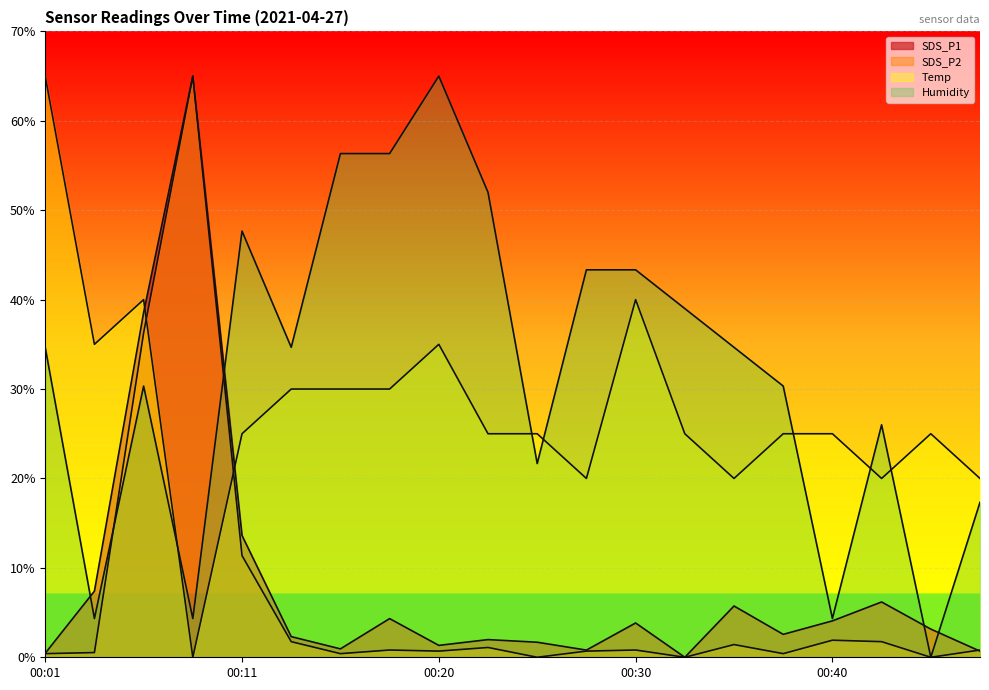

Reading right to left, extract all data points from this chart.

SDS_P1: 0.7	3.2	6.2	4.1	2.6	5.7	0.0	3.8	0.8	1.7	2.0	1.3	4.3	0.9	2.3	13.6	65.0	38.6	7.4	0.5
SDS_P2: 0.8	0.0	1.7	1.9	0.4	1.4	0.0	0.8	0.7	0.0	1.1	0.7	0.8	0.4	1.7	11.4	65.0	36.3	0.5	0.4
Temp: 20.0	25.0	20.0	25.0	25.0	20.0	25.0	40.0	20.0	25.0	25.0	35.0	30.0	30.0	30.0	25.0	0.0	40.0	35.0	65.0
Humidity: 17.3	0.0	26.0	4.3	30.3	34.7	39.0	43.3	43.3	21.7	52.0	65.0	56.3	56.3	34.7	47.7	4.3	30.3	4.3	34.7